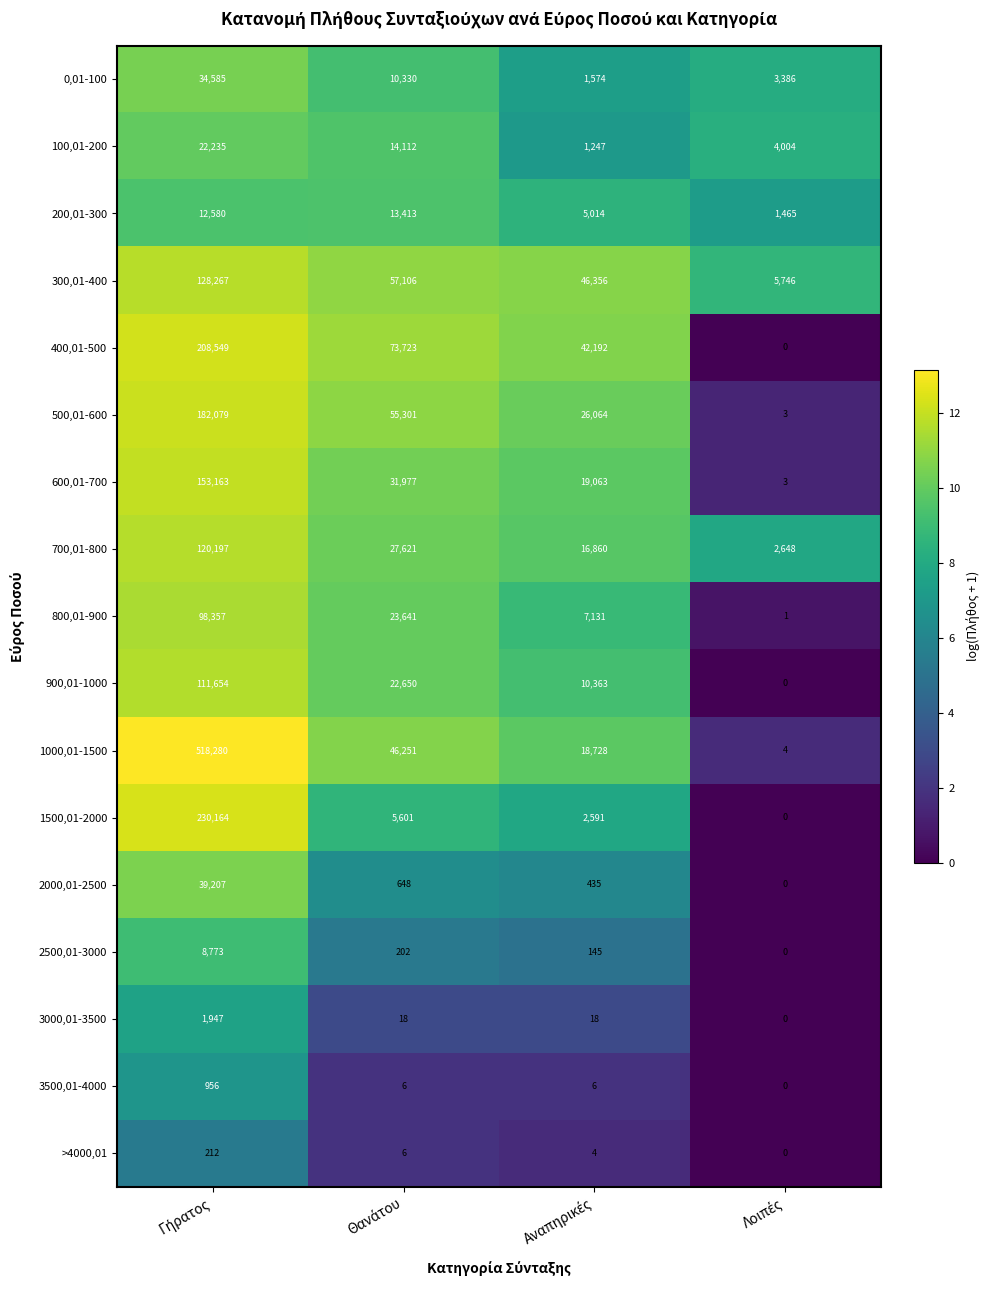

What is the average value of the 600,01-700 series?

51052